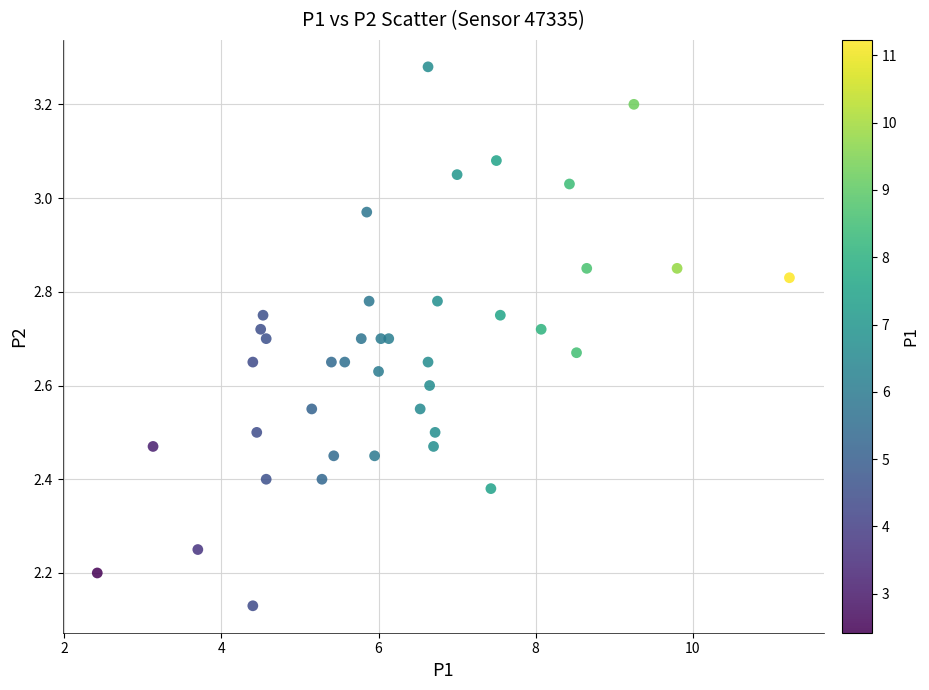

What is the range of X values (max minus min)?

8.8